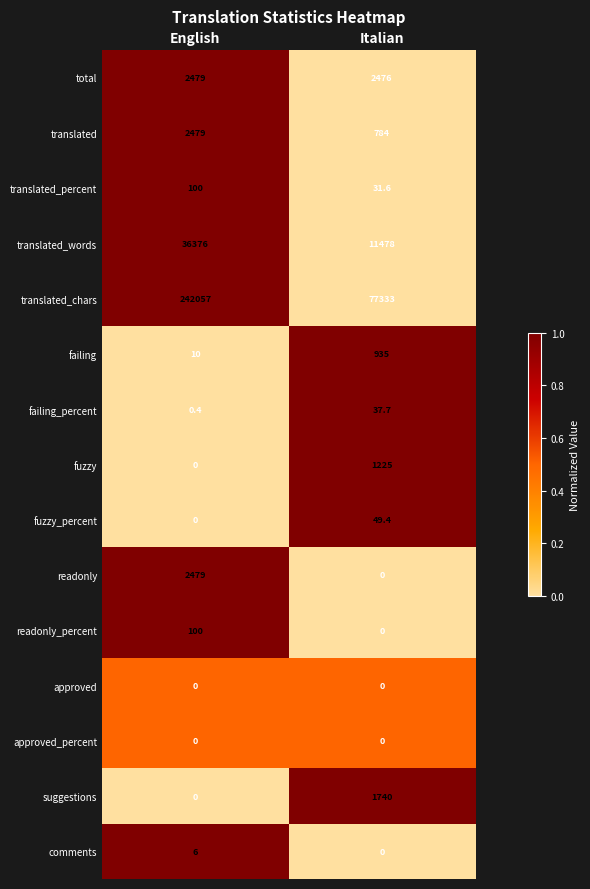

What is the sum of the total values at Italian and English?

4955.0